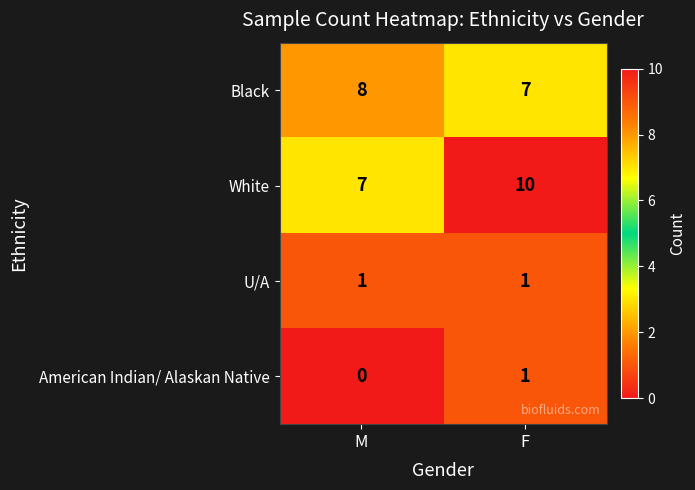

What is the spread (max minus min) of values at M?

8